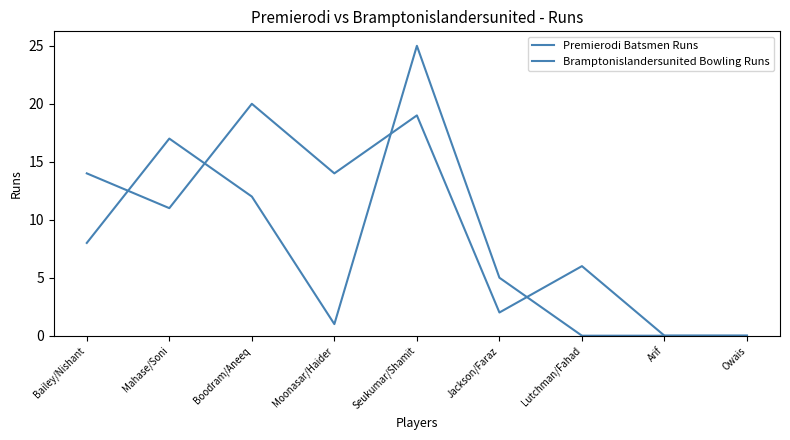

Which series has the widest spread of values?

Premierodi Batsmen Runs